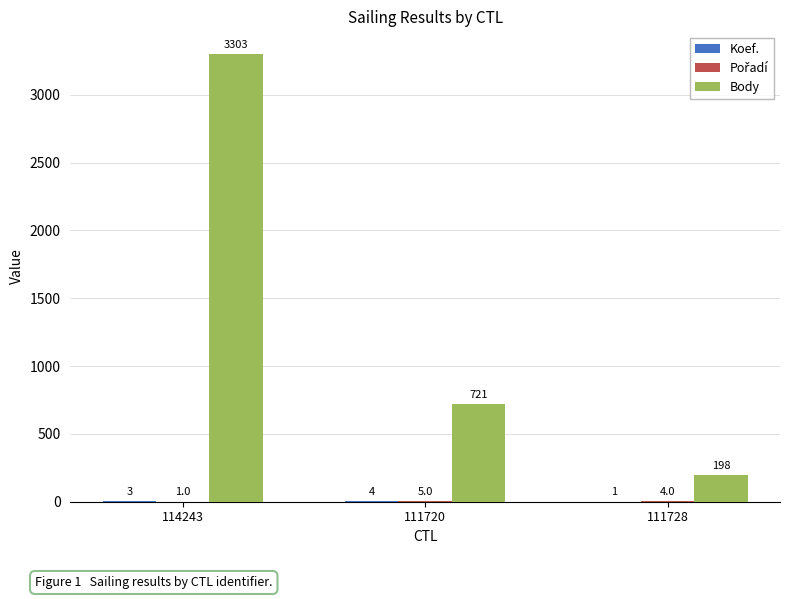

Where does the Body series first go above 721?

114243